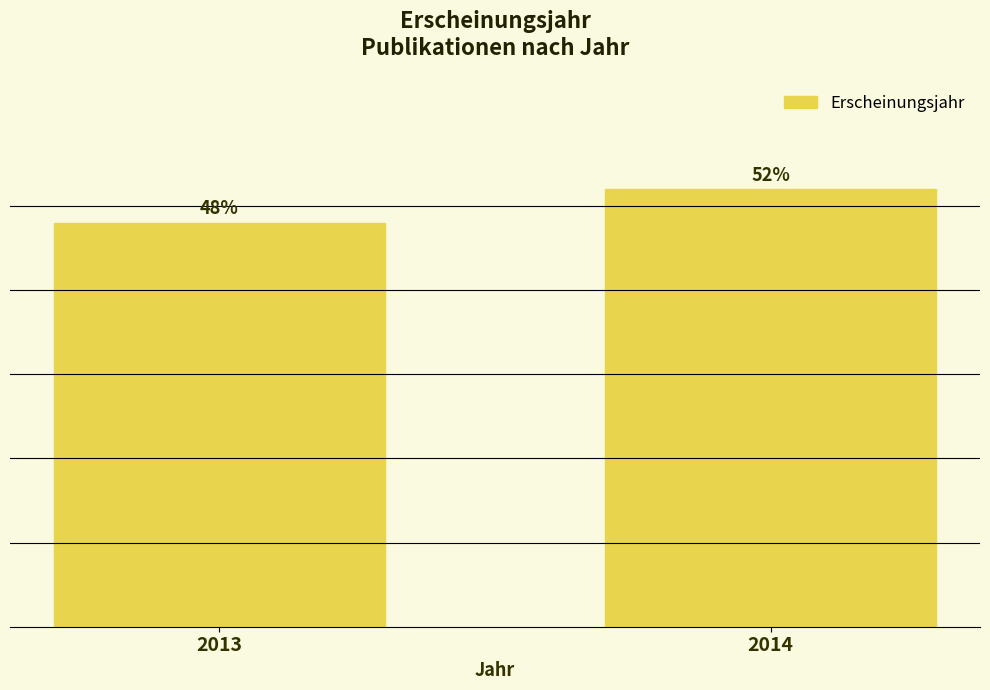

List the labels in order of value, largest first.

2014, 2013